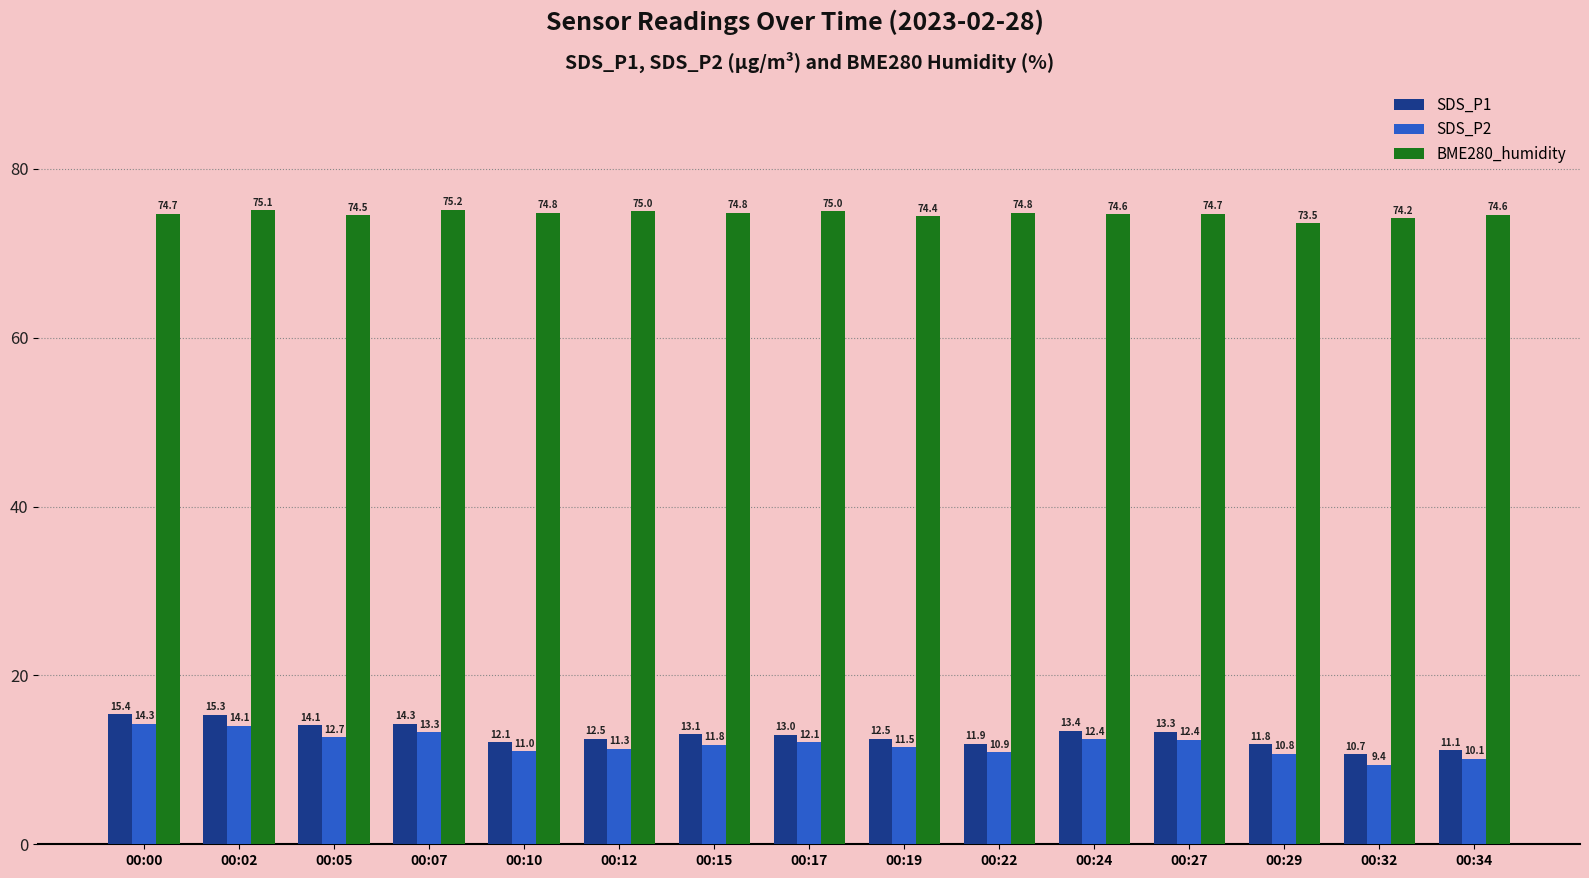

How many bars are there in each group?

3